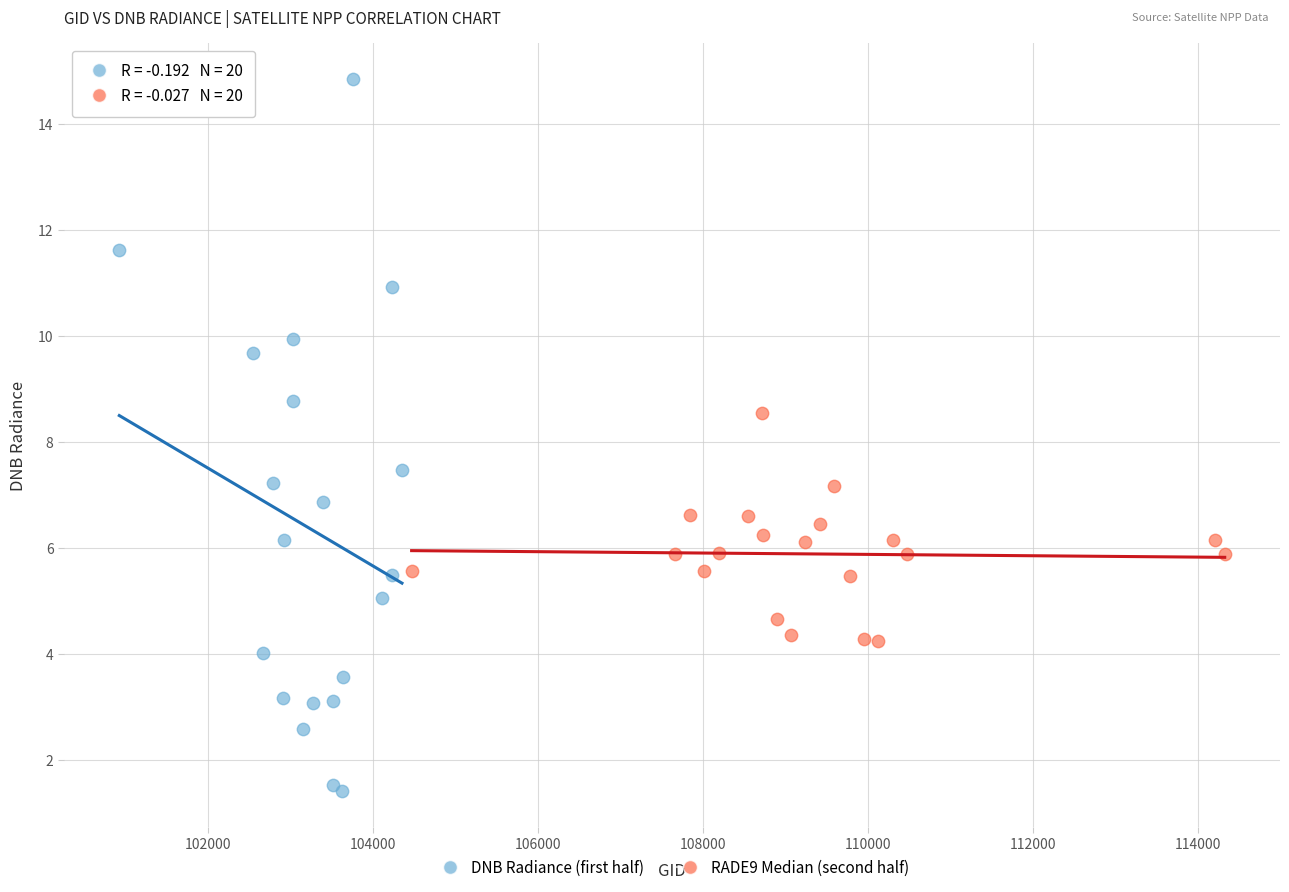

Which series reaches the maximum Y coordinate?

DNB Radiance (first half)